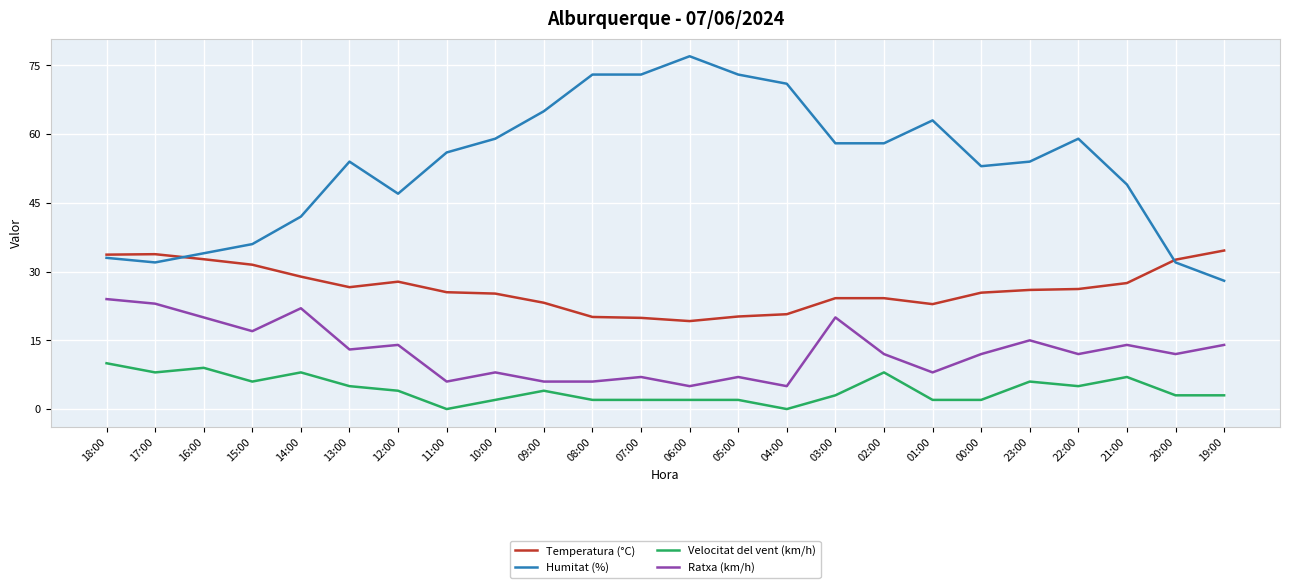

Does the chart have visible grid lines?

Yes